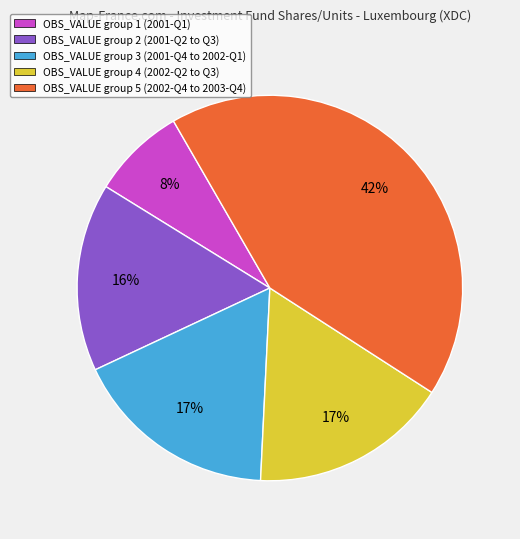

Is there a majority slice in this chart?

No